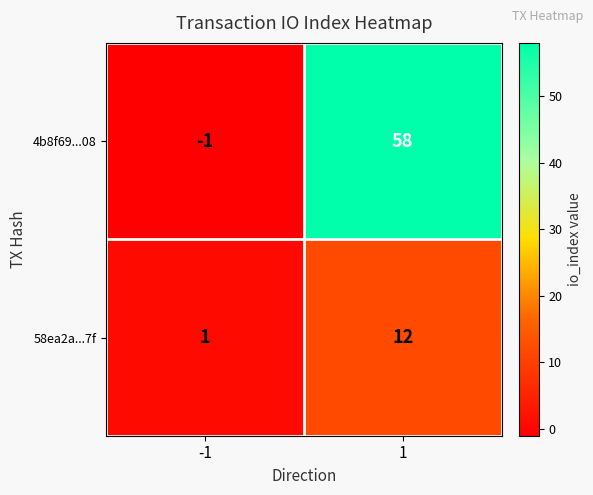

What is the approximate value of 4b8f69...08 at 1?

58